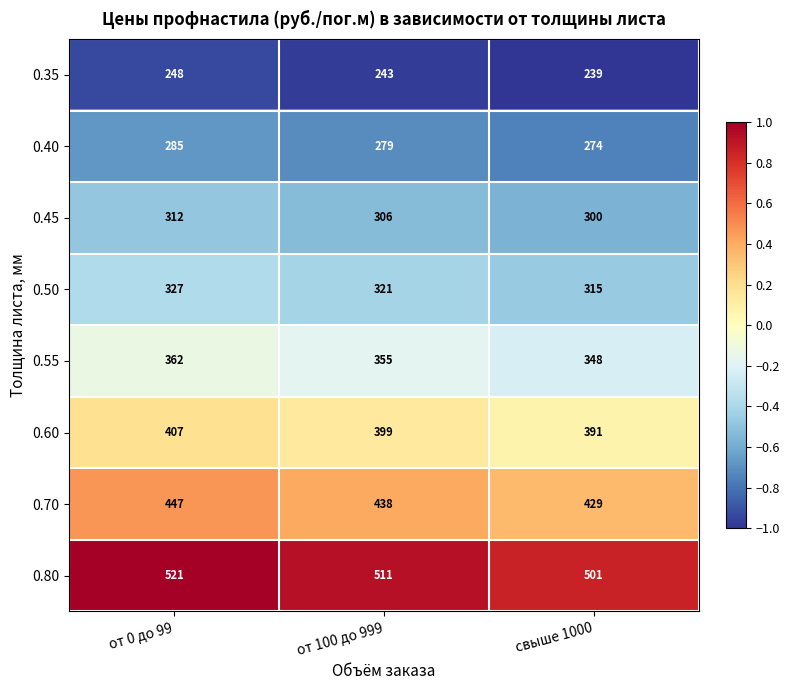

What is the greatest value displayed?

521